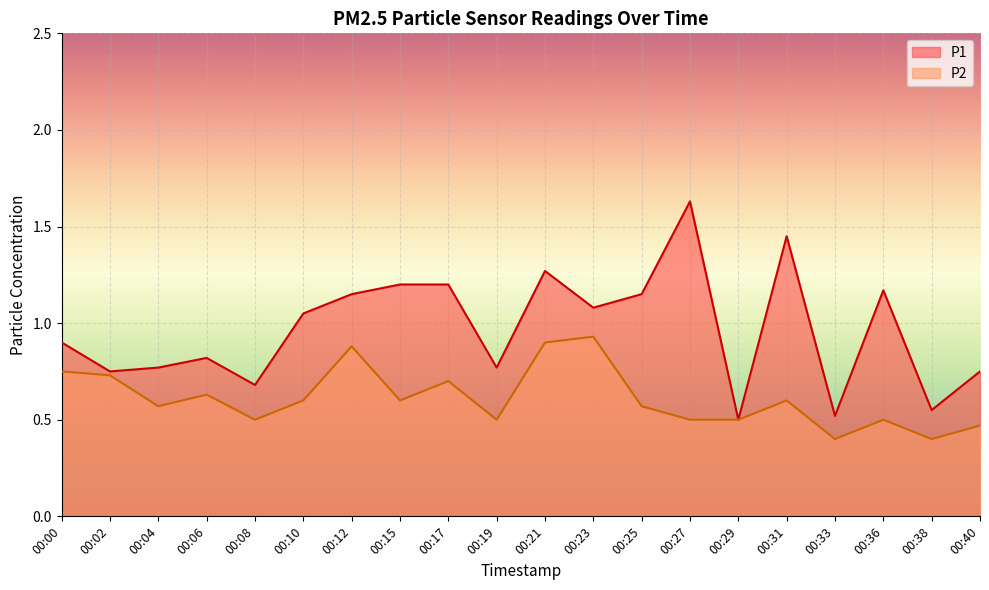

The P2 series shows 0.7 at 00:36. True or false?

False